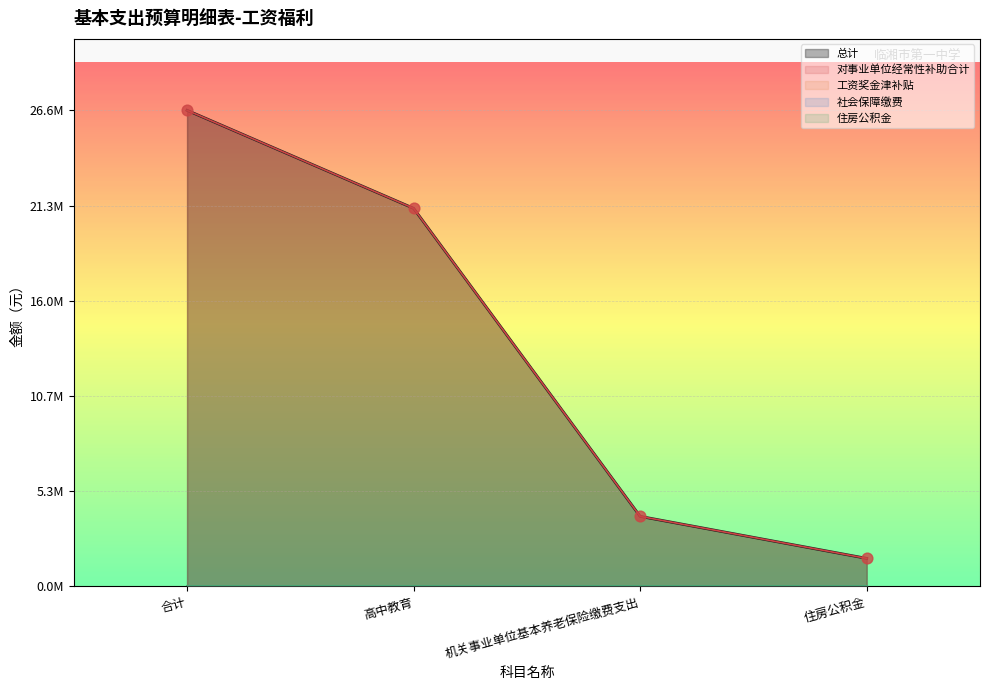

What are all the series names shown in the legend?

总计, 对事业单位经常性补助合计, 工资奖金津补贴, 社会保障缴费, 住房公积金